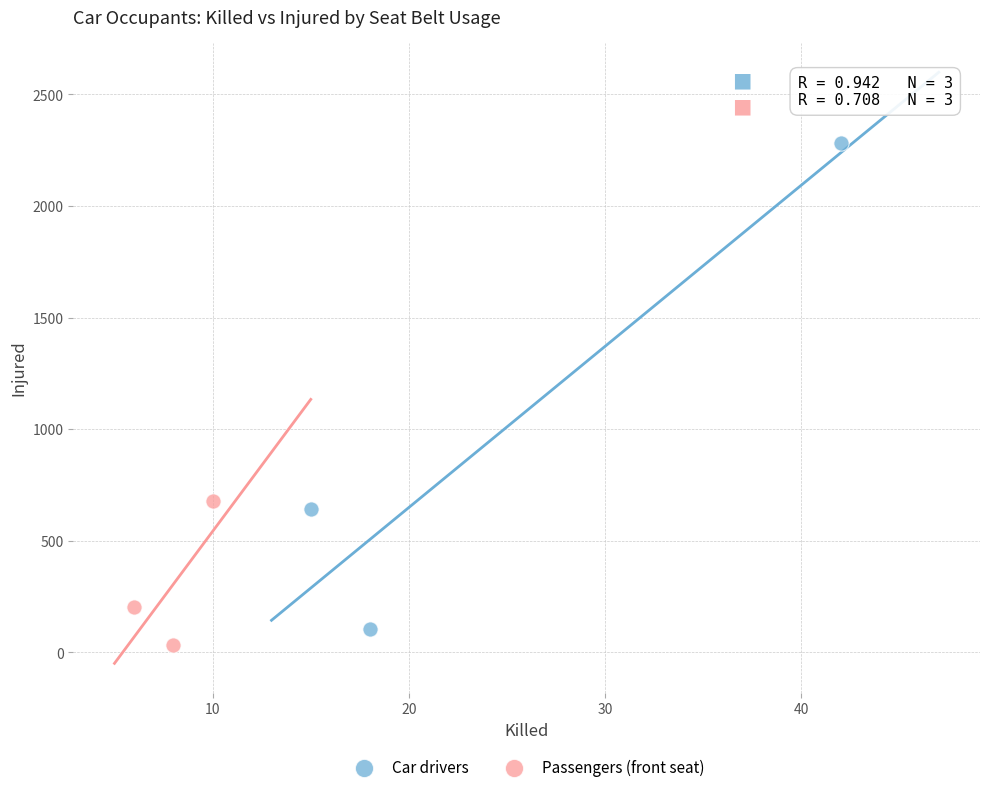

Which series reaches the maximum Y coordinate?

Car drivers